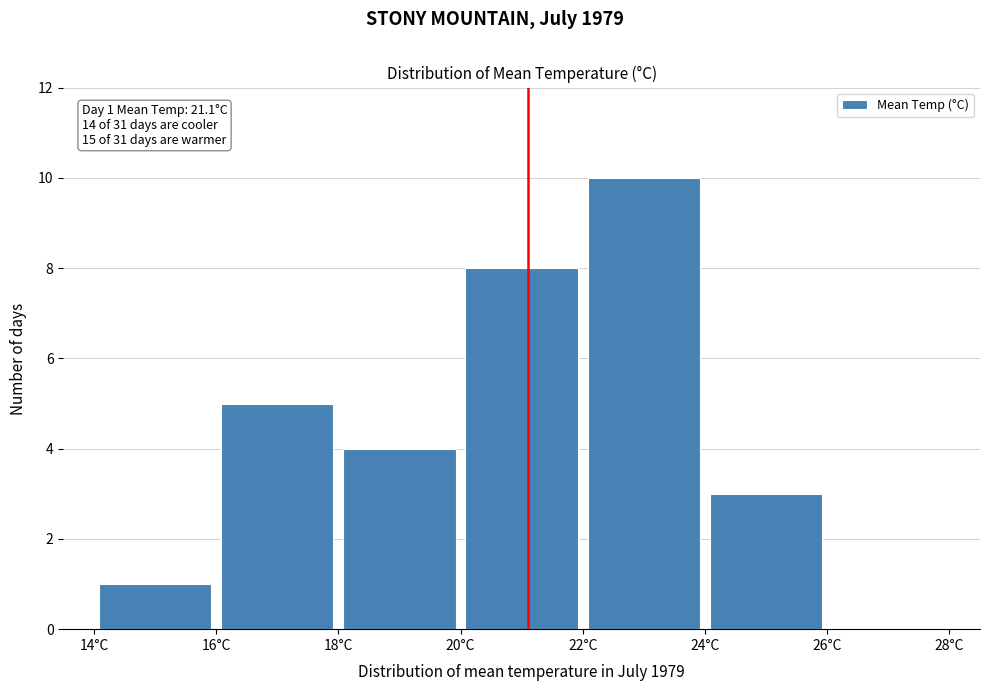

Over which range of the x-axis is the bar tallest?

22 to 24